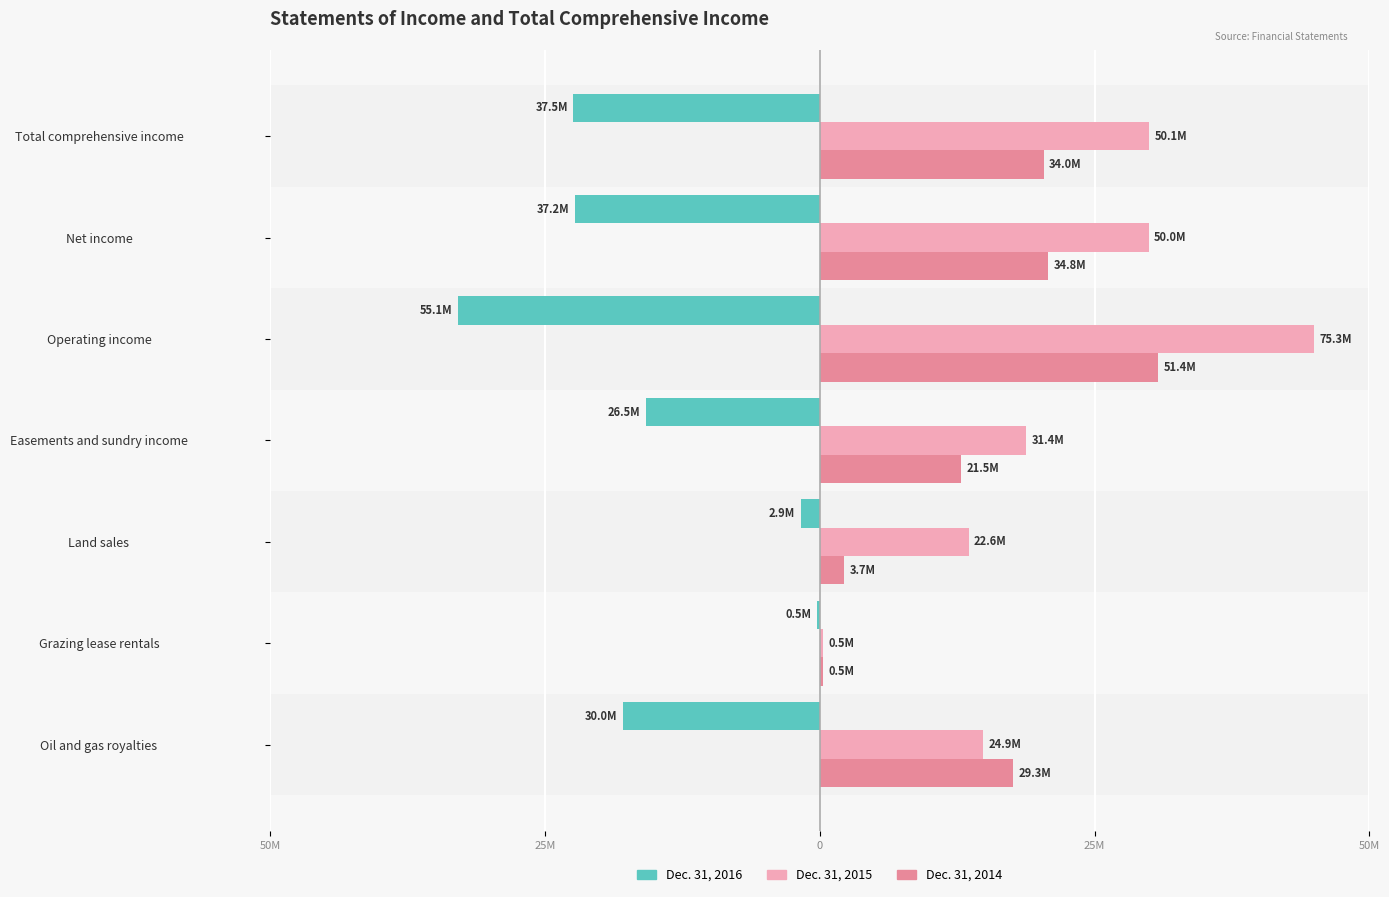

Reading left to right, what are all the values shown in this chart?

Dec. 31, 2016: -17.9	-0.3	-1.8	-15.8	-32.9	-22.3	-22.4
Dec. 31, 2015: 14.9	0.3	13.5	18.8	45.0	29.9	30.0
Dec. 31, 2014: 17.5	0.3	2.2	12.9	30.7	20.8	20.4